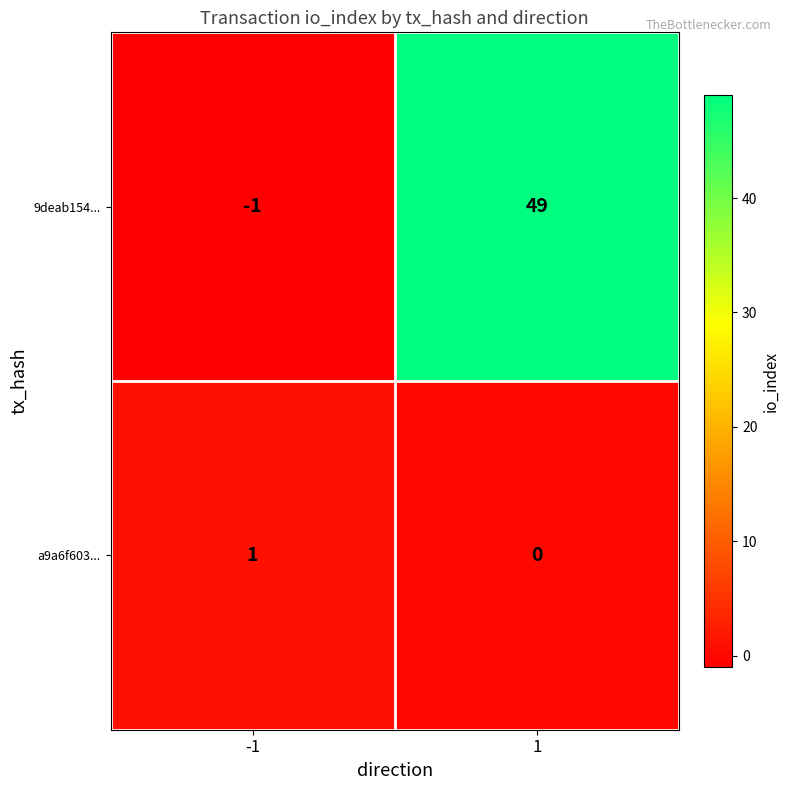

List the series in order of their peak value, lowest first.

a9a6f603..., 9deab154...